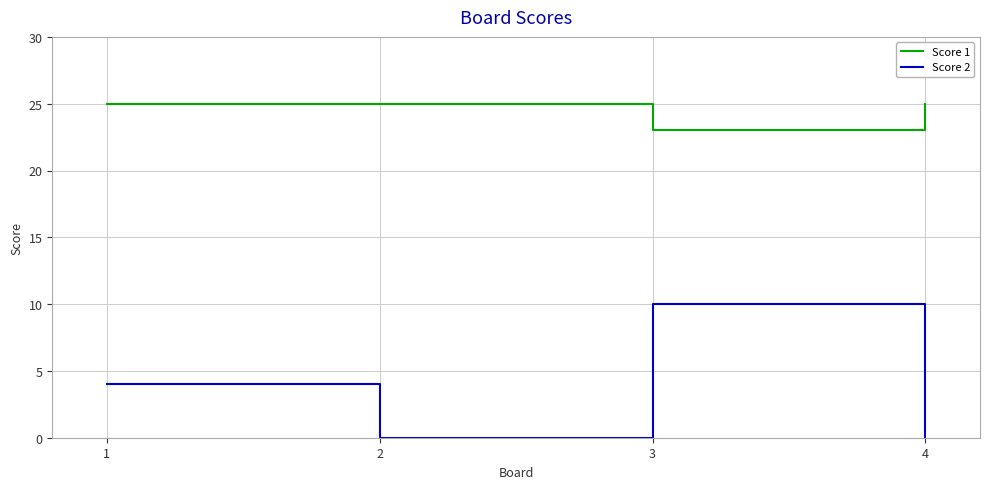

Rank the series at 4 from lowest to highest value.

Score 2, Score 1